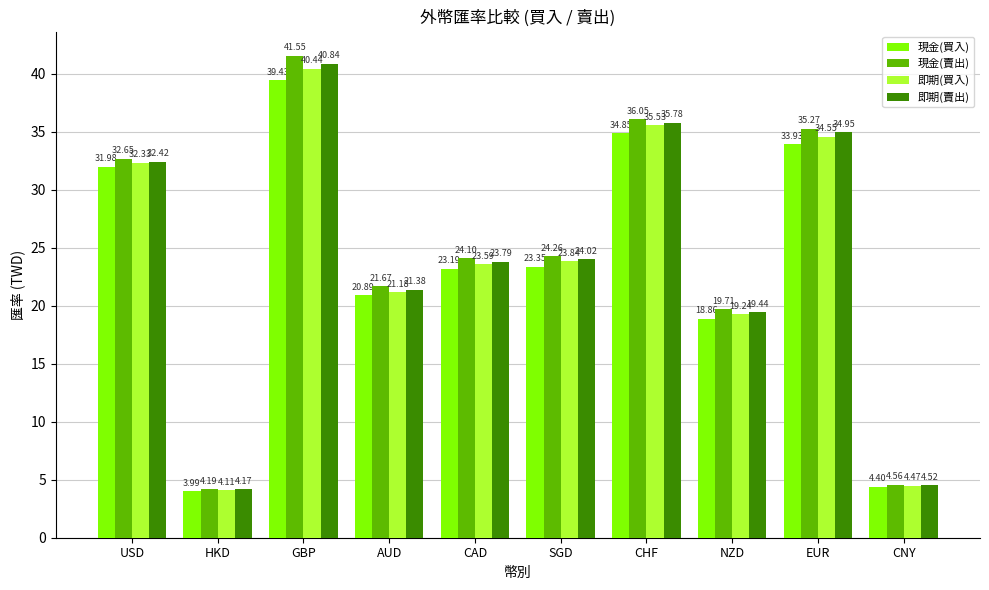

At which category does the chart reach its peak across all series?

GBP